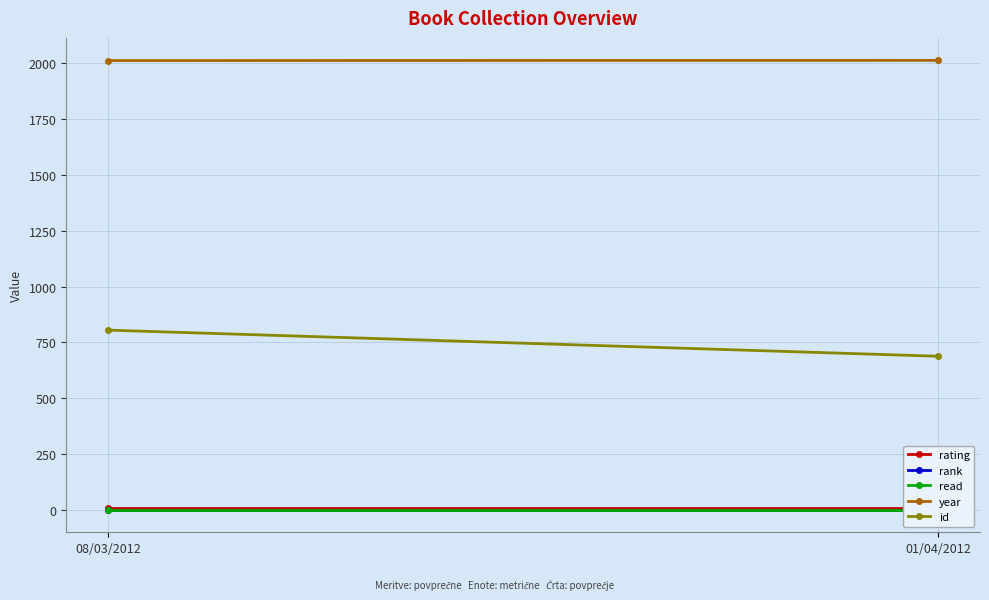

What is the sum of all year values?

4023